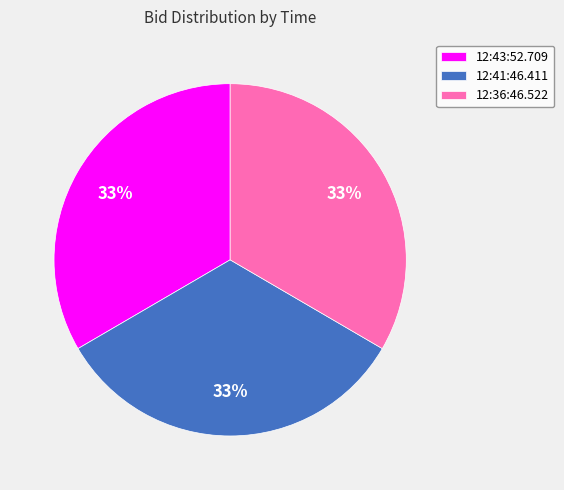

Approximately how many times larger is the value at 12:36:46.522 compared to 12:43:52.709?

1.0